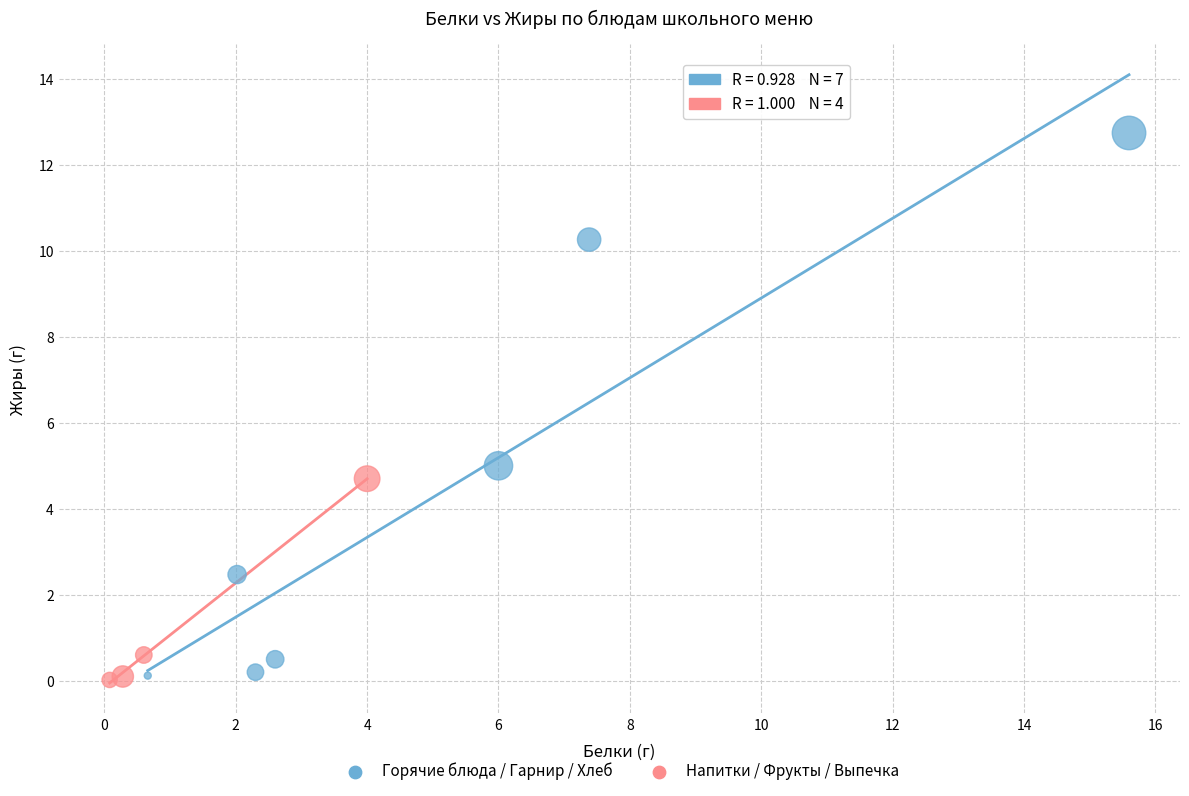

Which series contains the highest Y value?

Горячие блюда / Гарнир / Хлеб